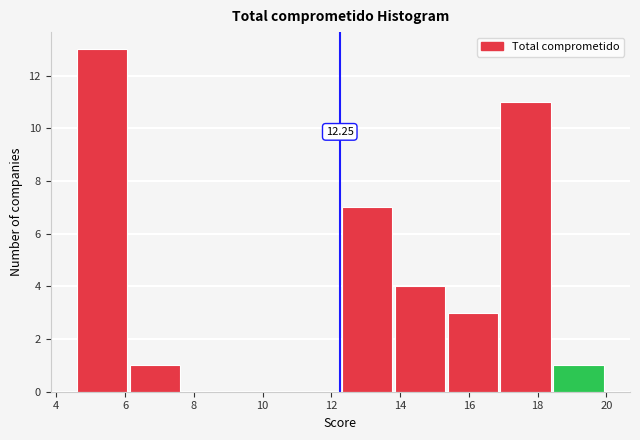

Which range on the x-axis has the tallest bar?

4.60 to 6.14